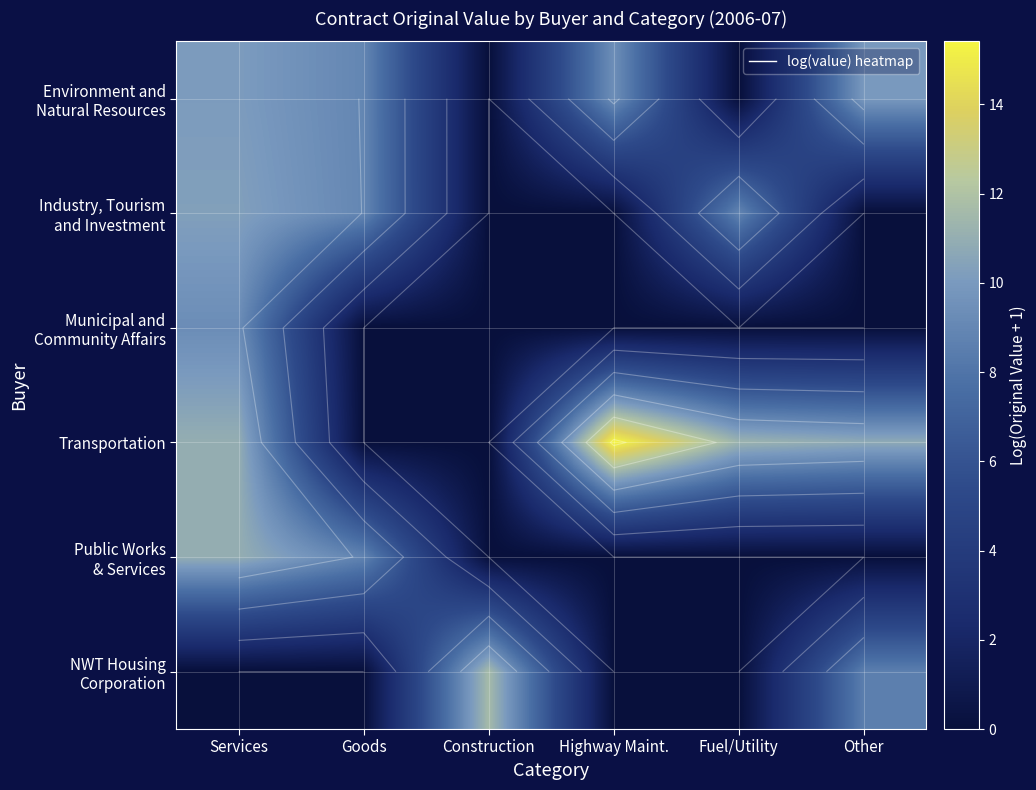

What is the difference between the second highest and second lowest values in the Industry, Tourism and Investment series?

9.0